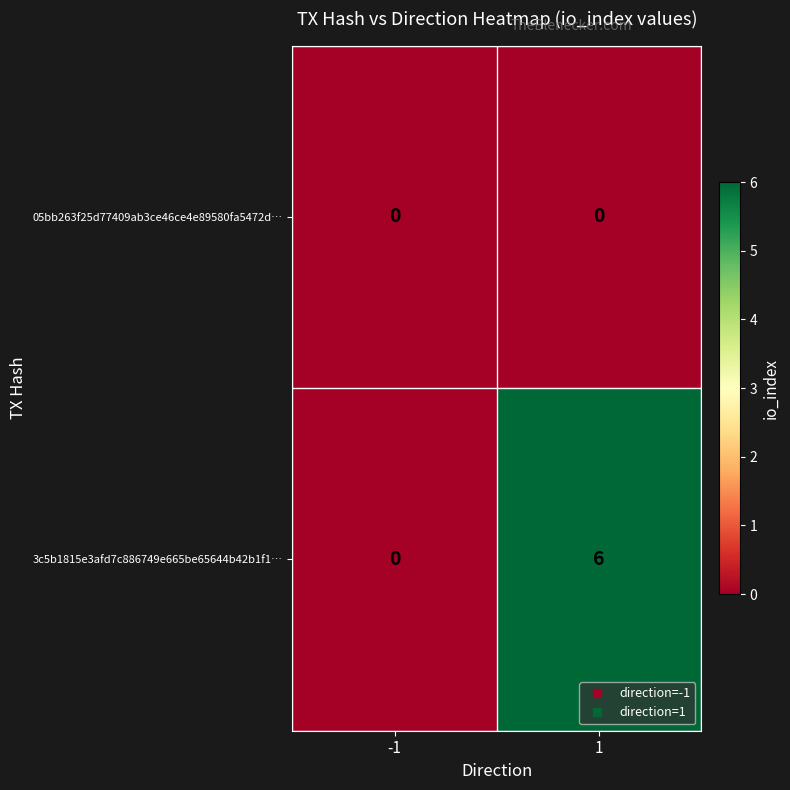

Reading right to left, what are all the values shown in this chart?

05bb263f25d77409ab3ce46ce4e89580fa5472d…: 0	0
3c5b1815e3afd7c886749e665be65644b42b1f1…: 6	0